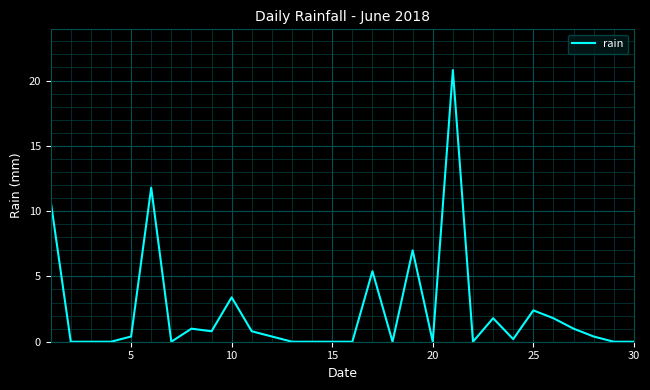

What is the greatest value displayed?

20.8